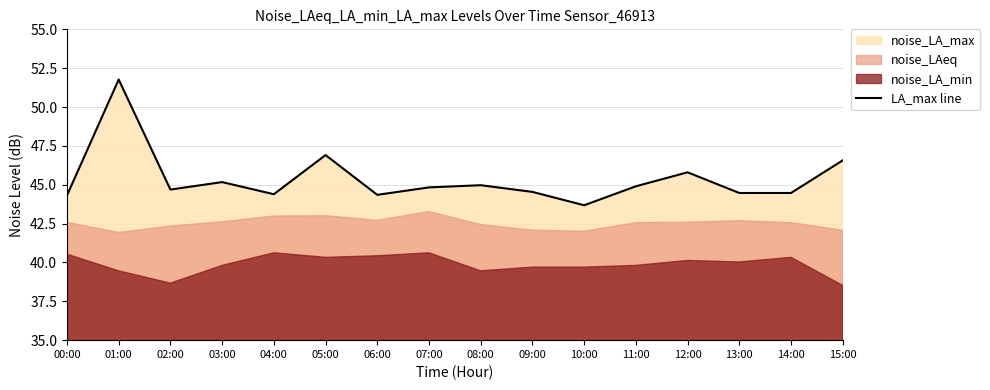

What is the average value?

45.4